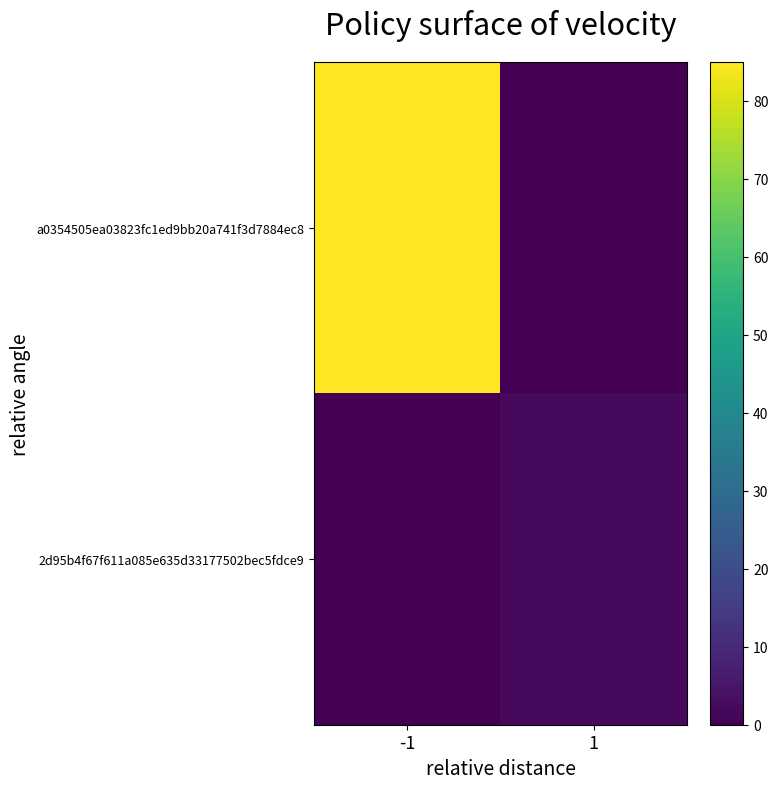

What is the total value across all series at 1?

2